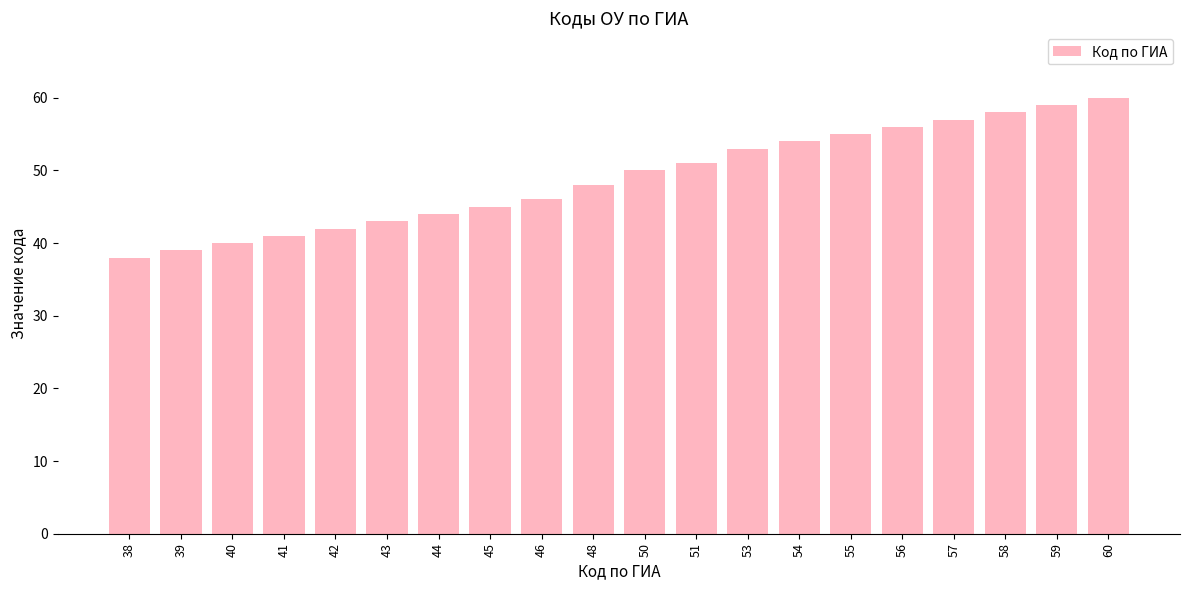

Which has a higher value, 56 or 41?

56